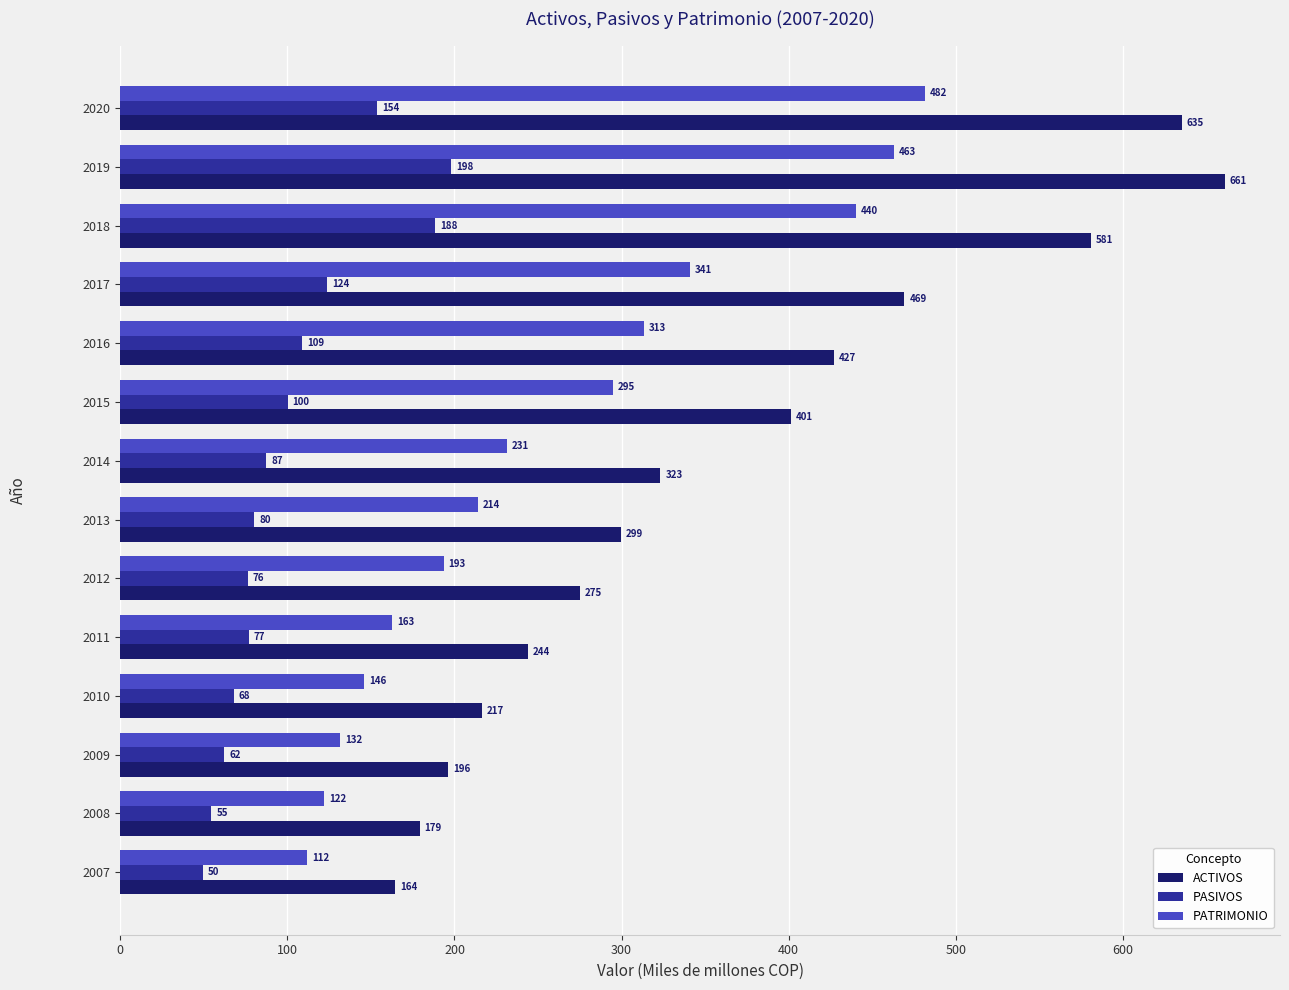

Is it true that ACTIVOS equals 164.3 at 2007?

True